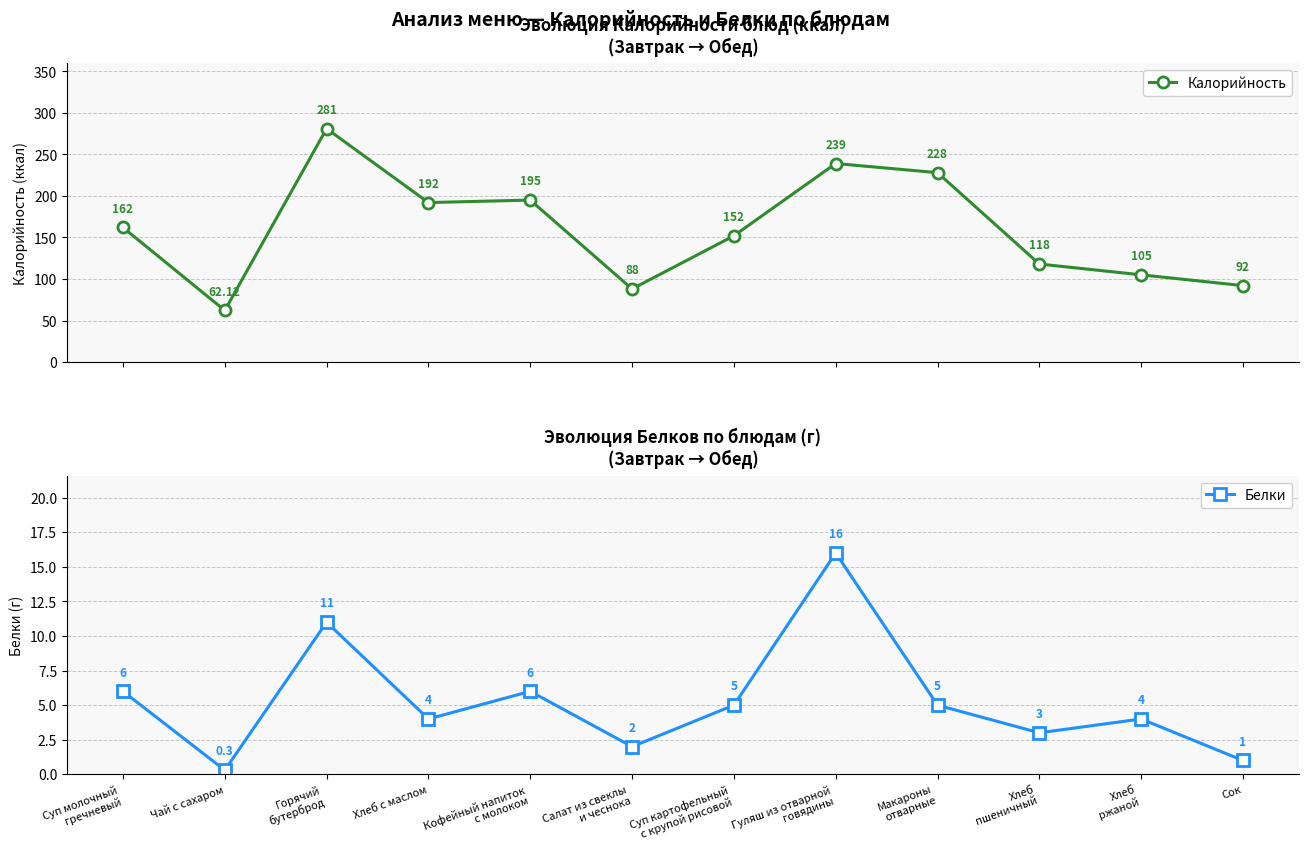

Which series has the largest range (max minus min)?

Калорийность